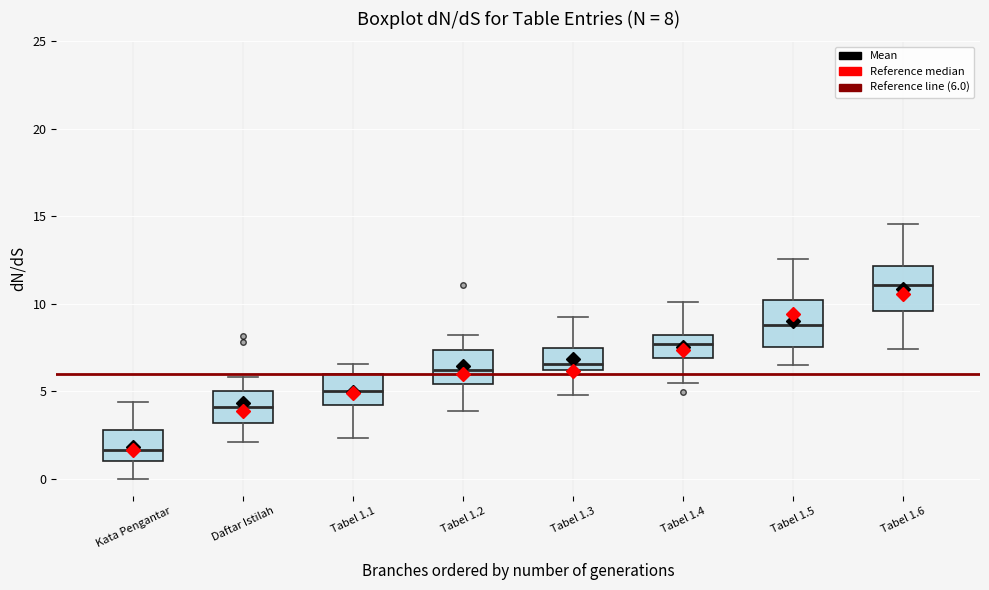

Which box has the lowest median line?

Kata Pengantar